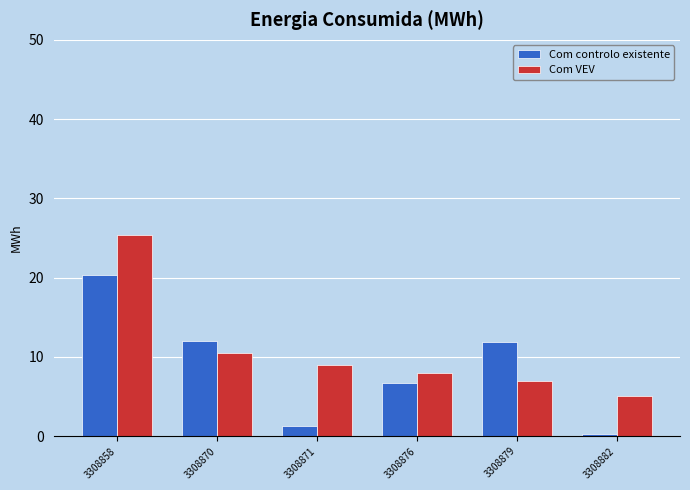

What is the lowest value of the Com controlo existente series?

0.2